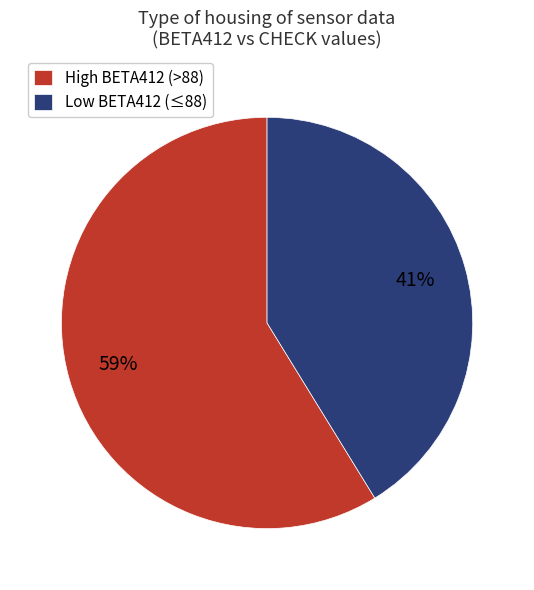

Which category has the biggest portion of the pie?

High BETA412 (>88)